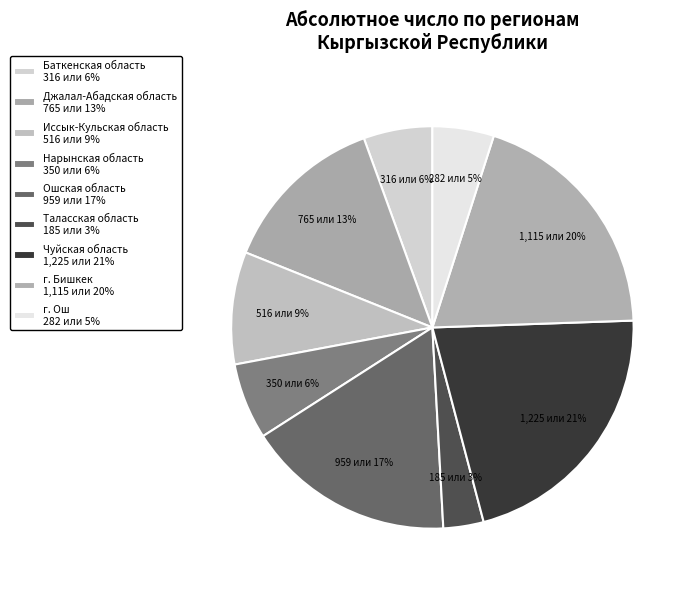

What is the change in value from Баткенская область to Джалал-Абадская область?

+449